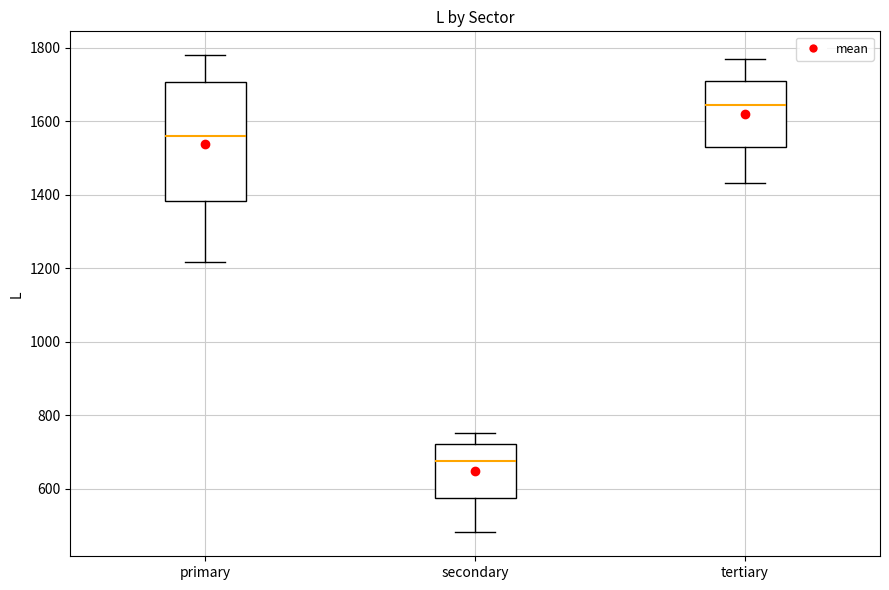

Reading left to right, read every box against the y-axis: the position of its median line, the range the box covers, and the ends of its whiskers. The values are not printed on the chart, so give them approximately, as read against the axis.

primary: median 1560, box 1380 to 1700, whiskers 1220 to 1780
secondary: median 680, box 580 to 720, whiskers 480 to 760
tertiary: median 1640, box 1520 to 1700, whiskers 1440 to 1760